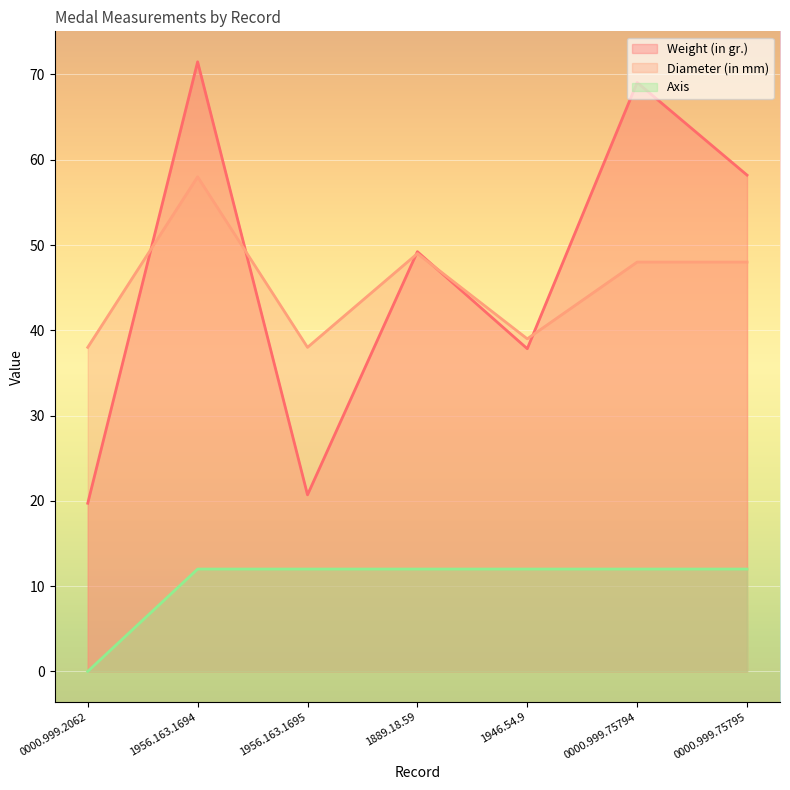

The value of Weight (in gr.) at 1889.18.59 is 49.2. True or false?

True